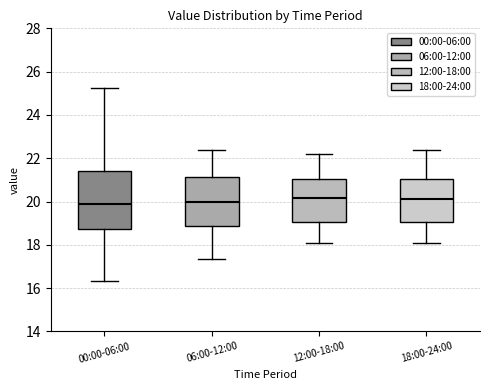

Reading left to right, read every box against the y-axis: the position of its median line, the range the box covers, and the ends of its whiskers. The values are not printed on the chart, so give them approximately, as read against the axis.

00:00-06:00: median 19.8, box 18.8 to 21.4, whiskers 16.4 to 25.2
06:00-12:00: median 20.0, box 18.8 to 21.2, whiskers 17.4 to 22.4
12:00-18:00: median 20.2, box 19.0 to 21.0, whiskers 18.2 to 22.2
18:00-24:00: median 20.2, box 19.0 to 21.0, whiskers 18.2 to 22.4